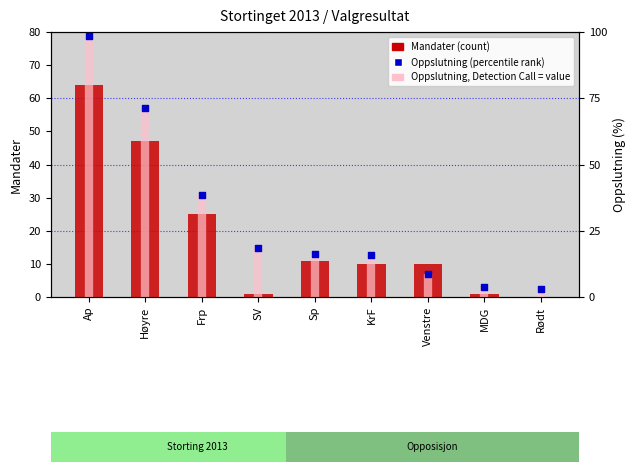

Is the value of Oppslutning (percentile rank) at KrF greater than the value of Mandater (count) at KrF?

Yes